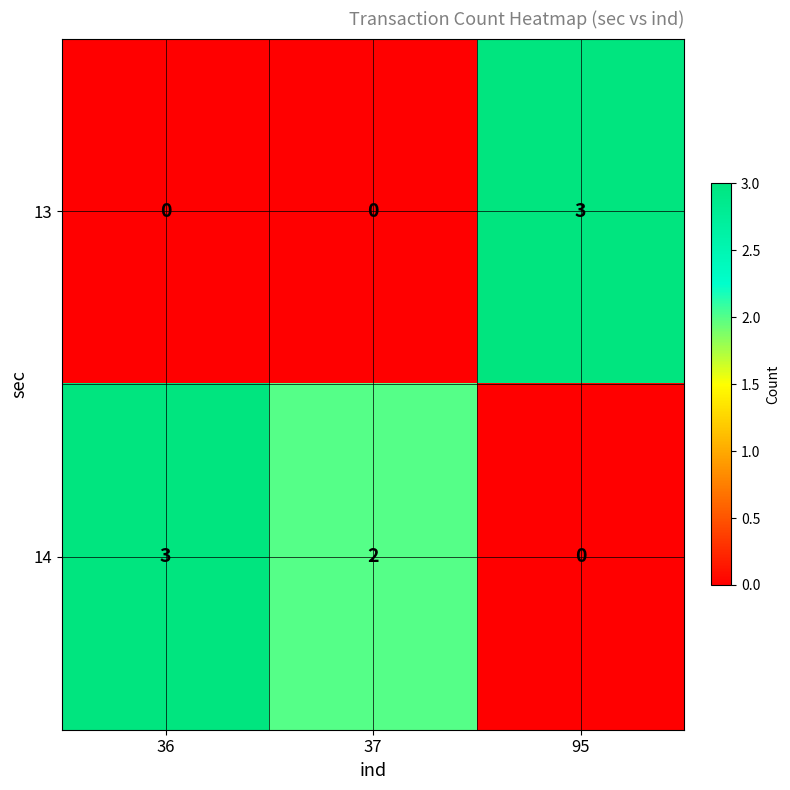

At how many categories does at least one series exceed 0?

3